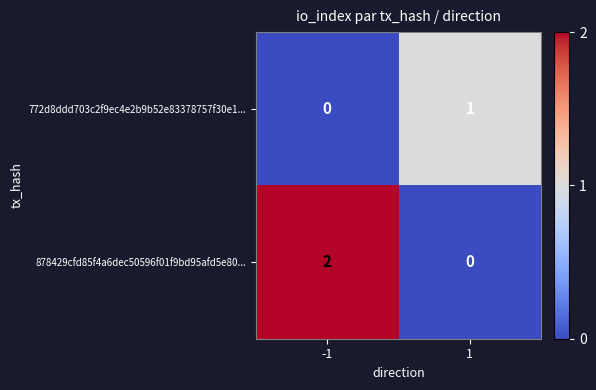

Which series has the largest range (max minus min)?

878429cfd85f4a6dec50596f01f9bd95afd5e80...